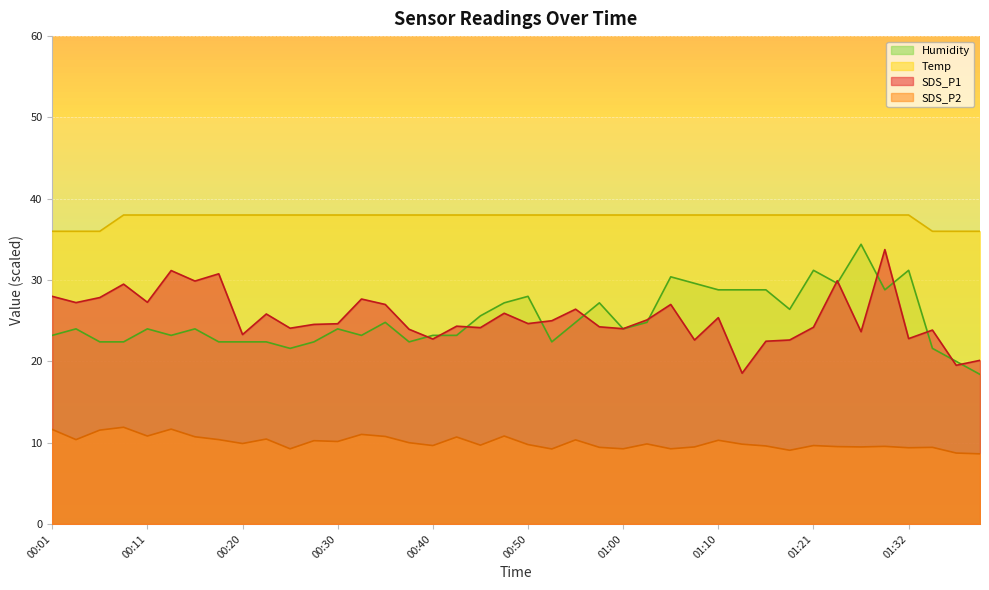

How many lines are shown in the chart?

4